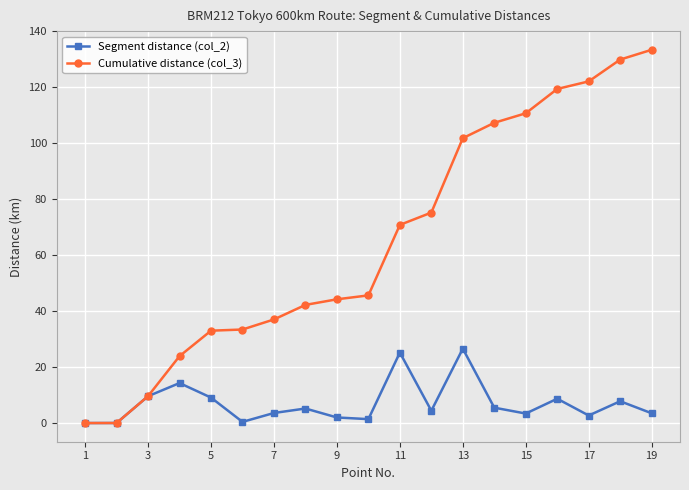

What is the value of the Cumulative distance (col_3) point at the 10th from the left?

45.6